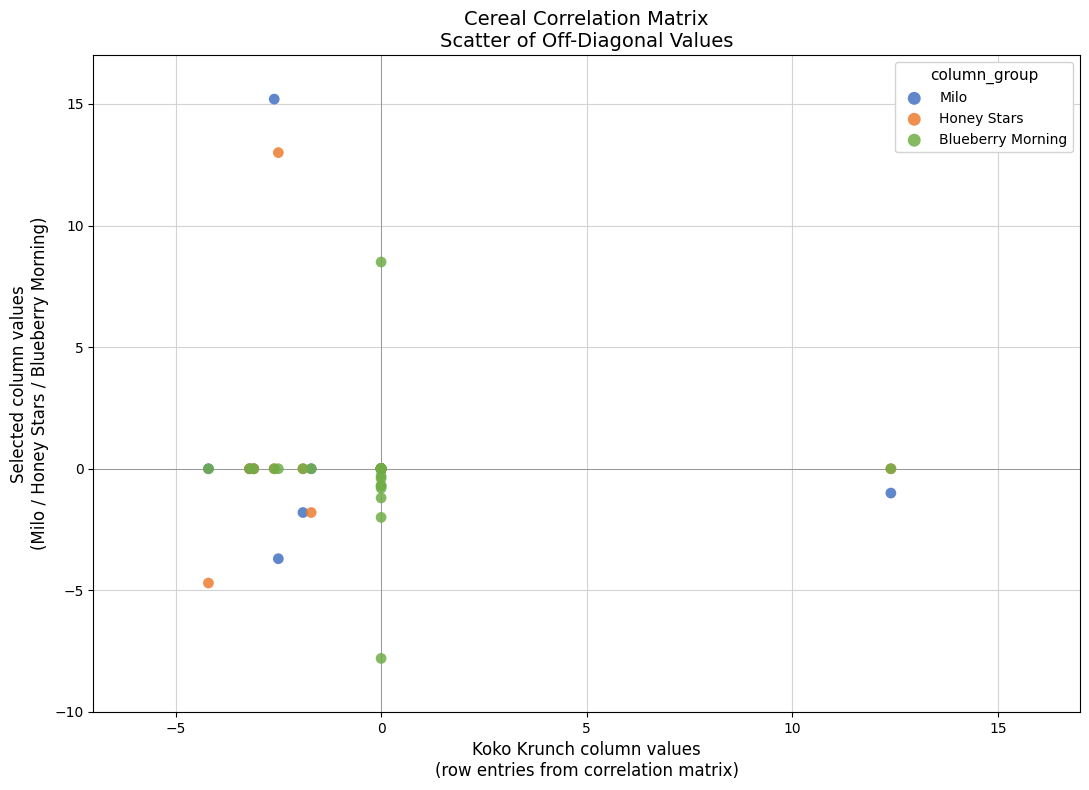

Which series reaches the minimum Y coordinate?

Blueberry Morning